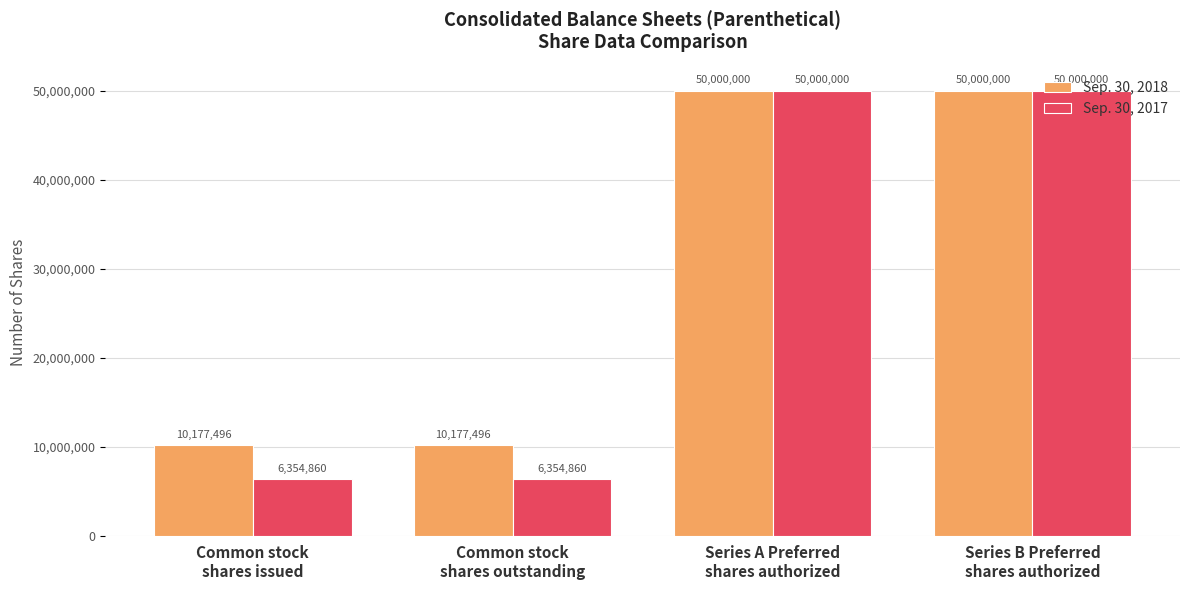

Rank the series at Common stock
shares issued from highest to lowest value.

Sep. 30, 2018, Sep. 30, 2017